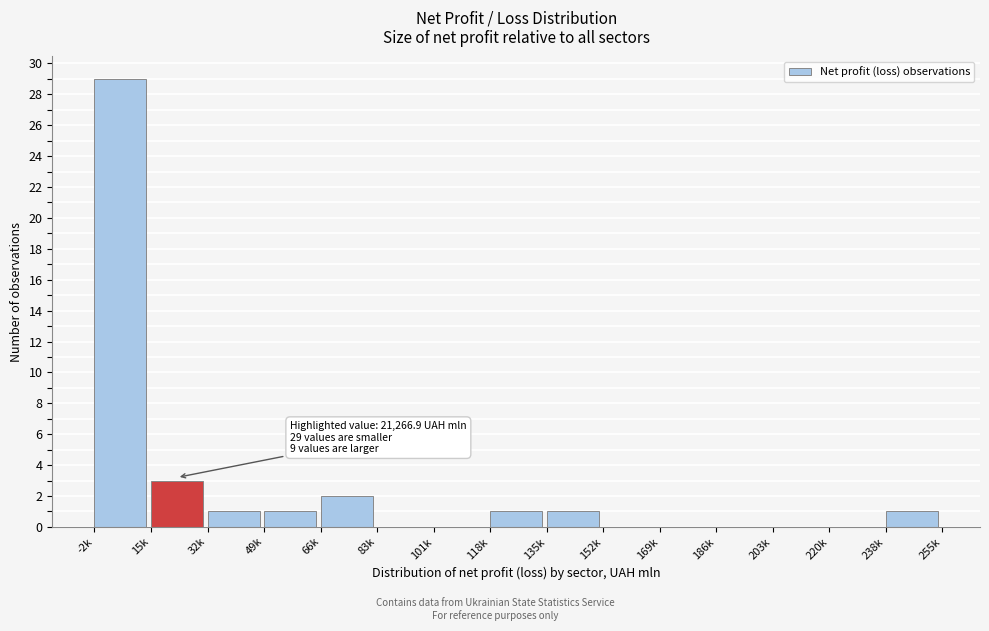

Reading left to right, list all the values displayed in this chart.

-2k=29	15k=3	32k=1	49k=1	66k=2	83k=0	101k=0	118k=1	135k=1	152k=0	169k=0	186k=0	203k=0	220k=0	238k=1